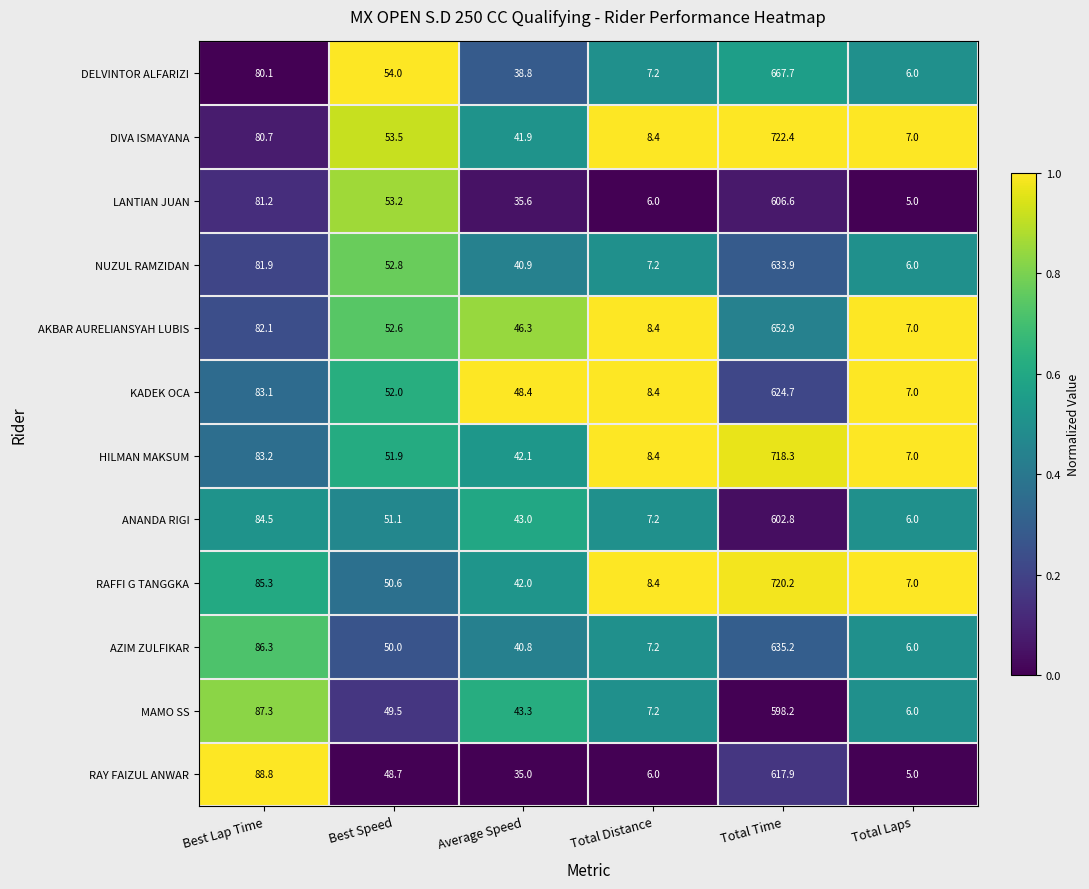

Which category has the lowest value across all series?

Total Laps